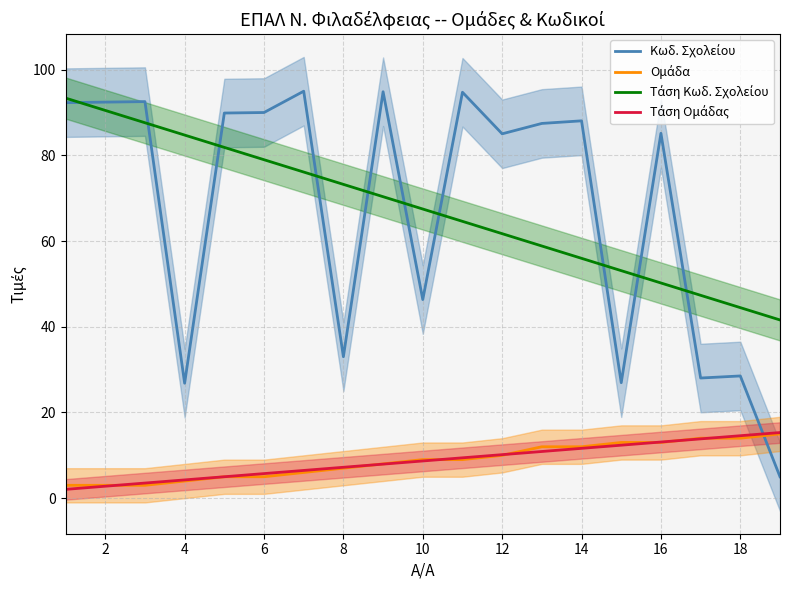

True or false: Ομάδα has a value of 2.6 at 12.

False